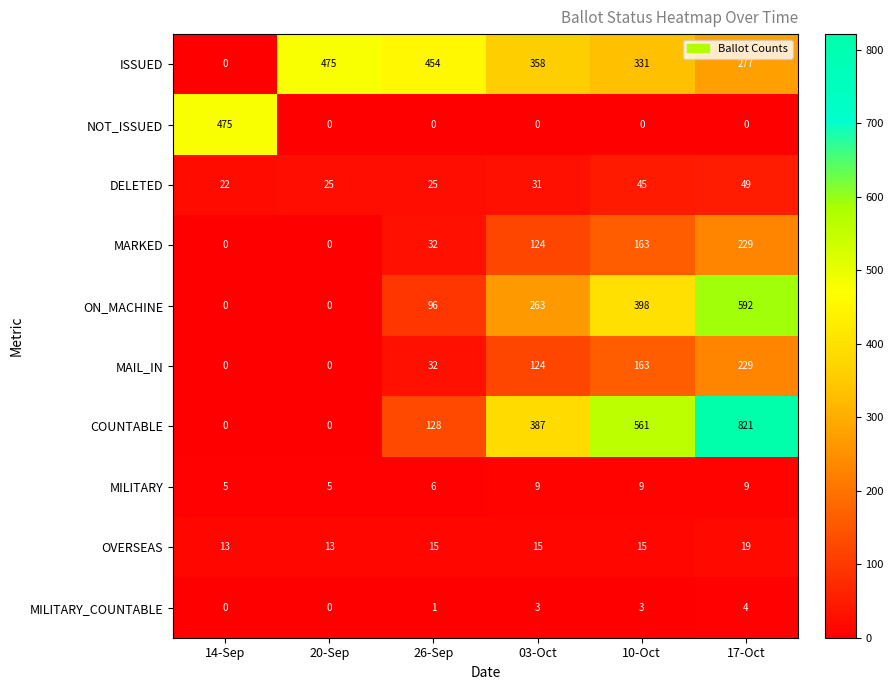

What is the approximate value of MARKED at 03-Oct?

124